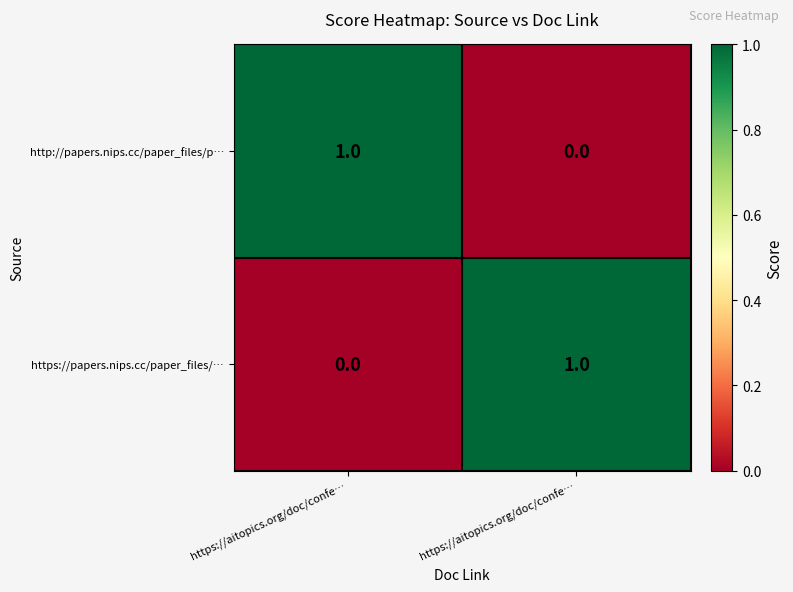

Which series has the largest range (max minus min)?

http://papers.nips.cc/paper_files/p…